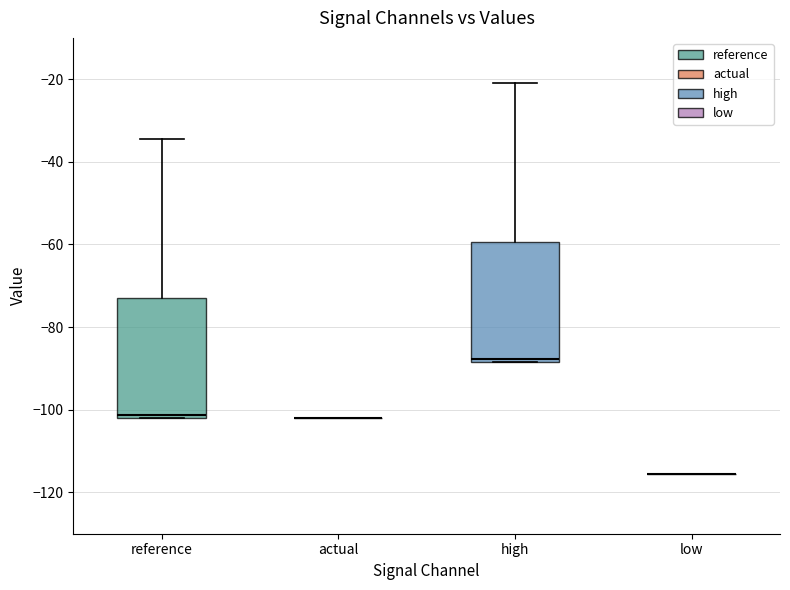

Reading left to right, read every box against the y-axis: the position of its median line, the range the box covers, and the ends of its whiskers. The values are not printed on the chart, so give them approximately, as read against the axis.

reference: median -102 (just above the box's lower edge), box -102 to -72, whiskers -102 to -34
actual: box collapsed to a line at -102, whiskers -102 to -102
high: median -88 (just above the box's lower edge), box -88 to -60, whiskers -88 to -20
low: box collapsed to a line at -116, whiskers -116 to -116